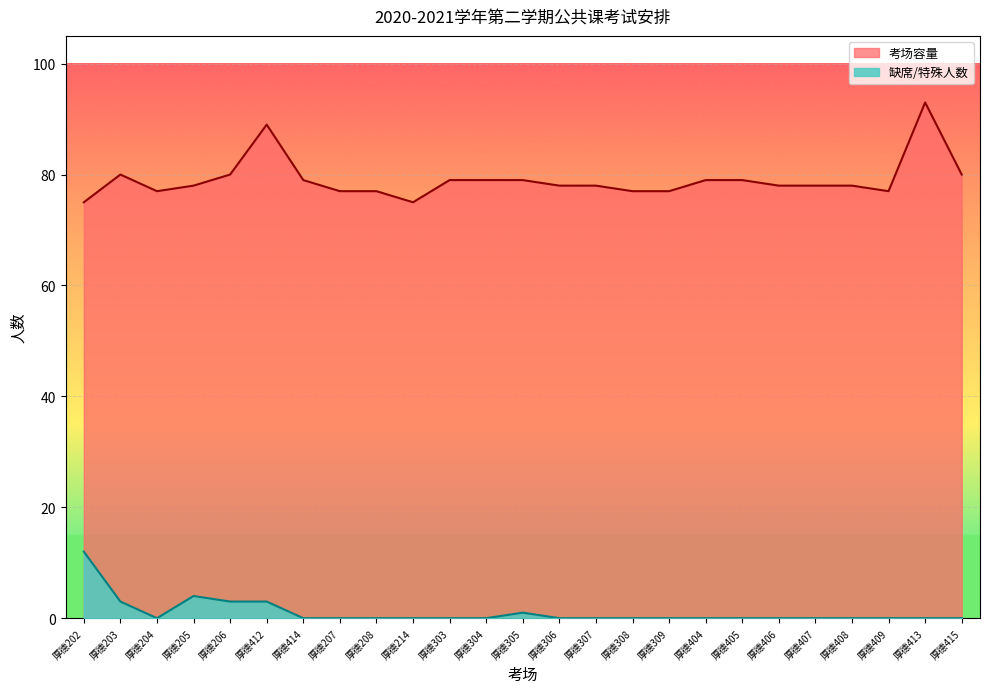

Rank the categories by 考场容量 value from highest to lowest.

厚德413, 厚德412, 厚德203, 厚德206, 厚德415, 厚德414, 厚德303, 厚德304, 厚德305, 厚德404, 厚德405, 厚德205, 厚德306, 厚德307, 厚德406, 厚德407, 厚德408, 厚德204, 厚德207, 厚德208, 厚德308, 厚德309, 厚德409, 厚德202, 厚德214